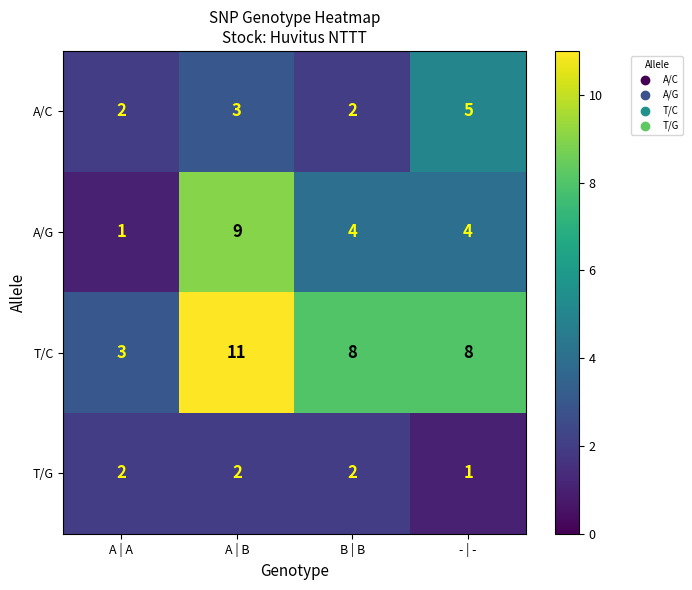

Where is T/G nearest to the value 1?

- | -